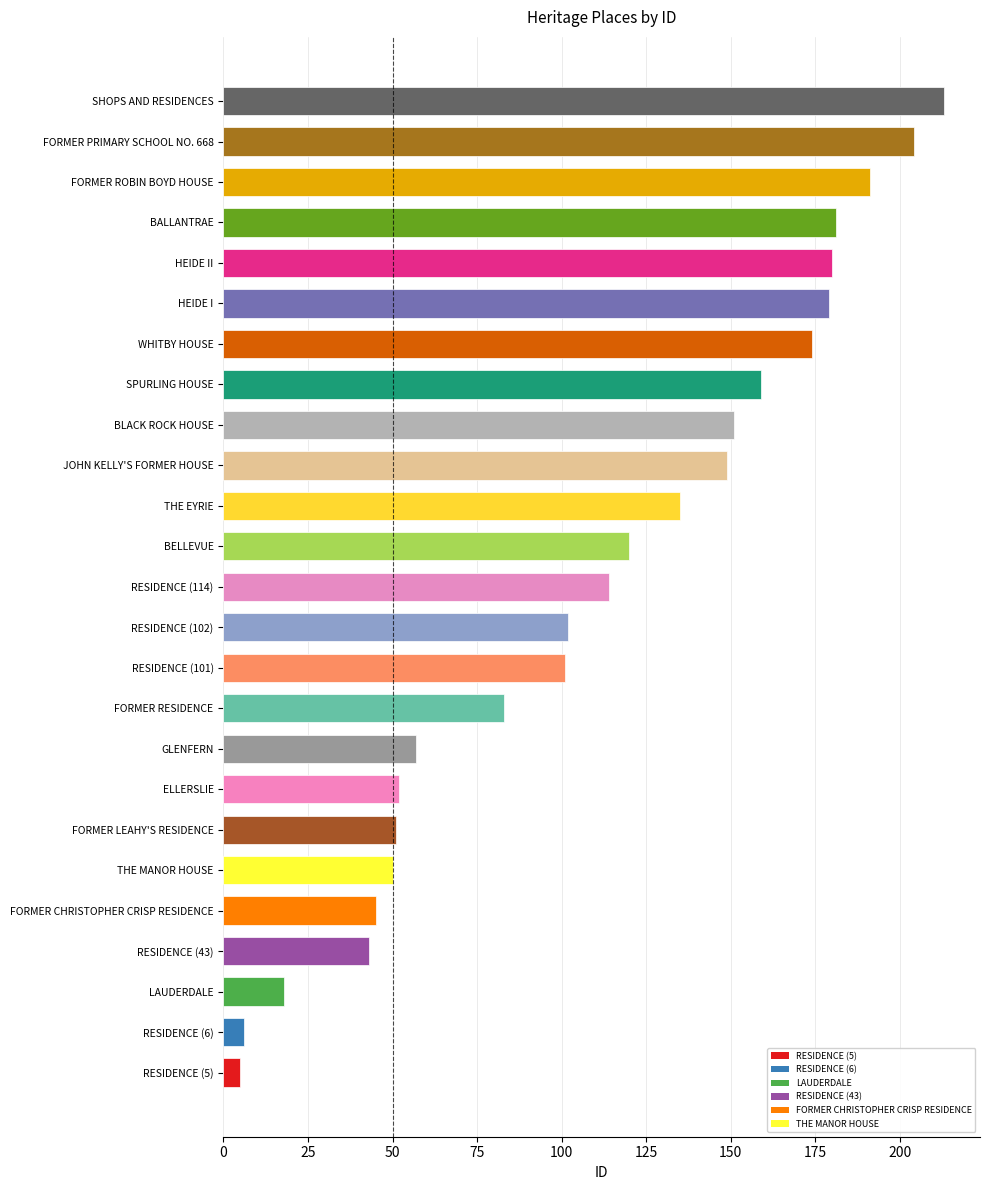

True or false: the data shows 102 at RESIDENCE (102).

True